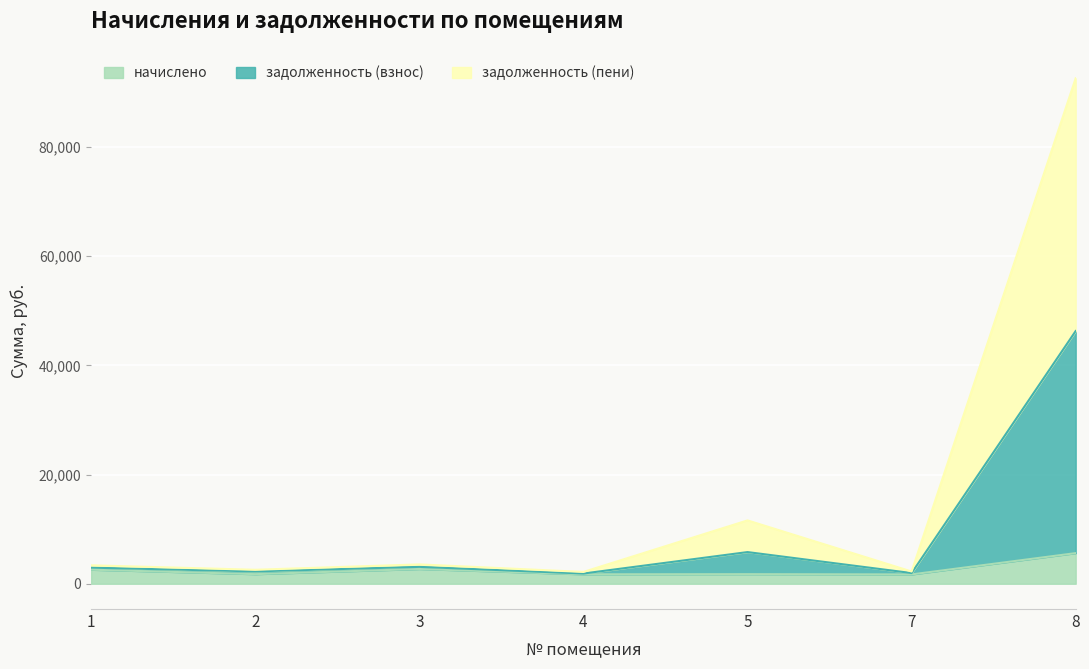

Does the chart display data point markers on the line(s)?

No